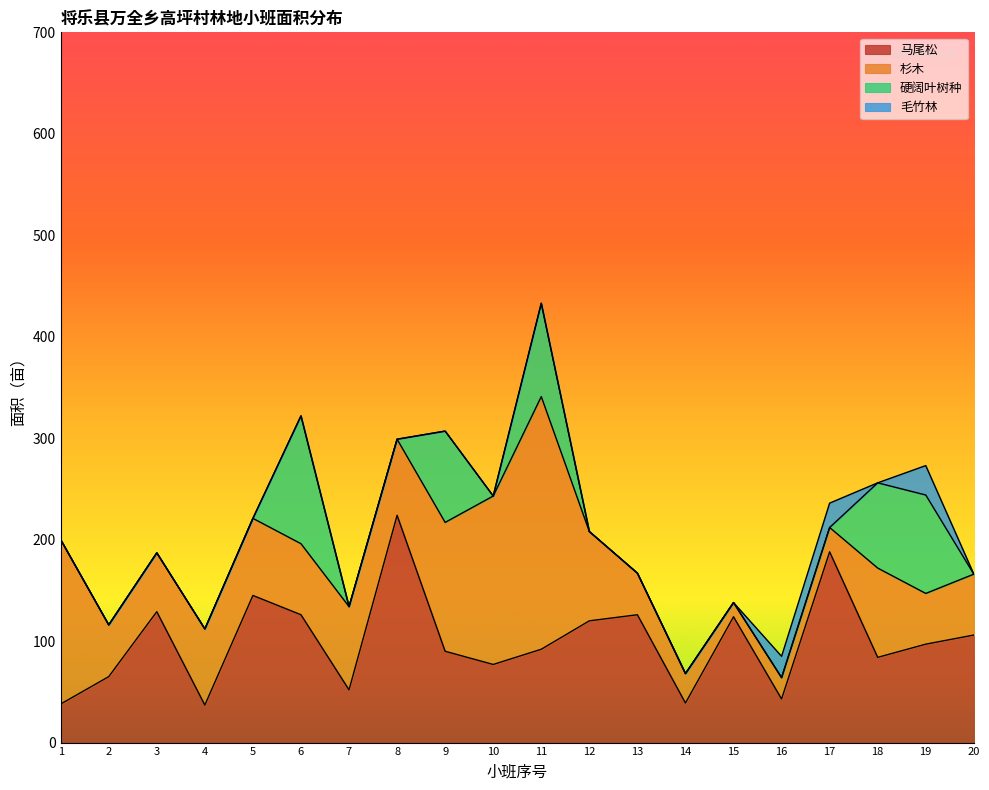

Reading left to right, list all the values displayed in this chart.

马尾松: 38	65	129	37	145	126	52	224	90	77	92	120	126	39	124	43	188	84	97	106
杉木: 162	51	58	75	76	70	82	75	127	166	249	88	41	29	14	21	24	88	50	60
硬阔叶树种: 0	0	0	0	0	126	0	0	90	0	92	0	0	0	0	0	0	84	97	0
毛竹林: 0	0	0	0	0	0	0	0	0	0	0	0	0	0	0	21	24	0	29	0